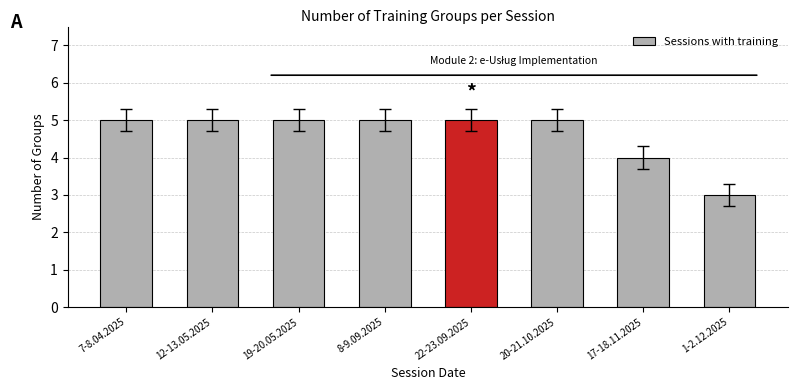

What is the difference between the maximum and minimum values?

2